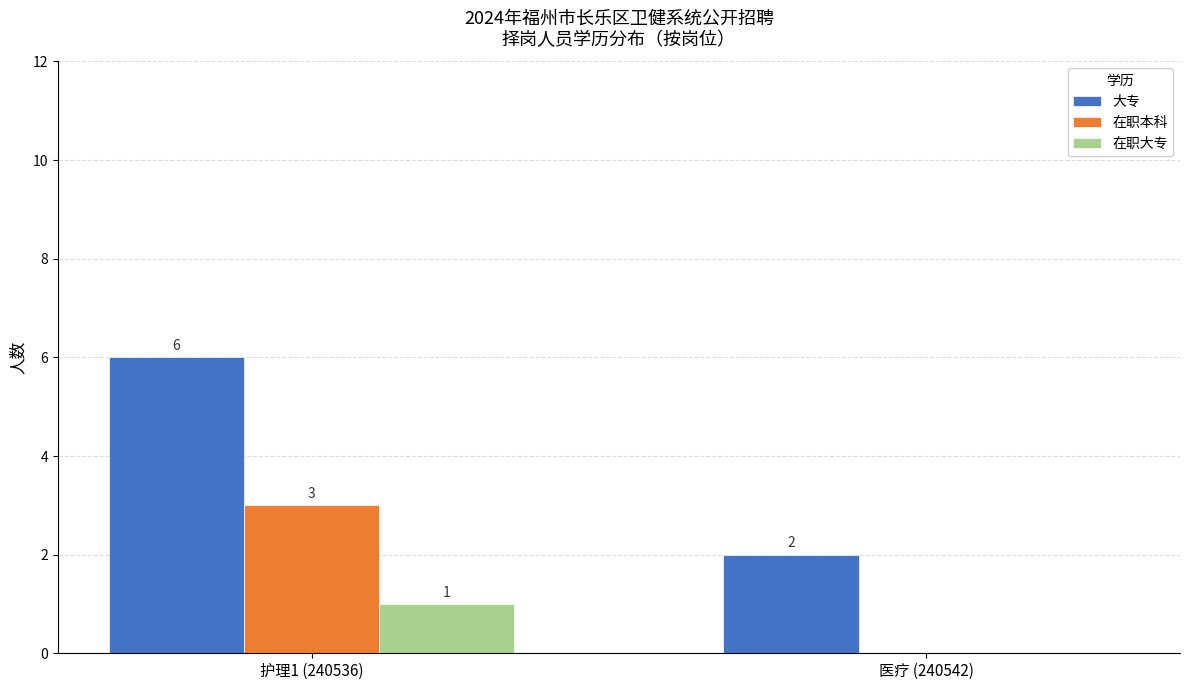

What is the maximum value shown in the chart?

6